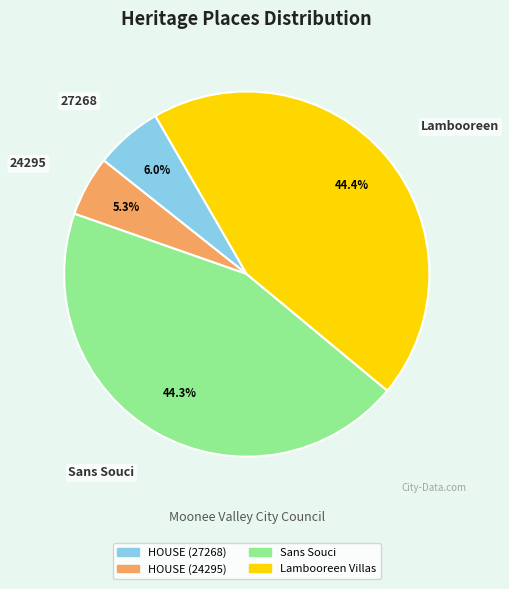

What percentage is the Sans Souci slice, to the nearest percent?

44%